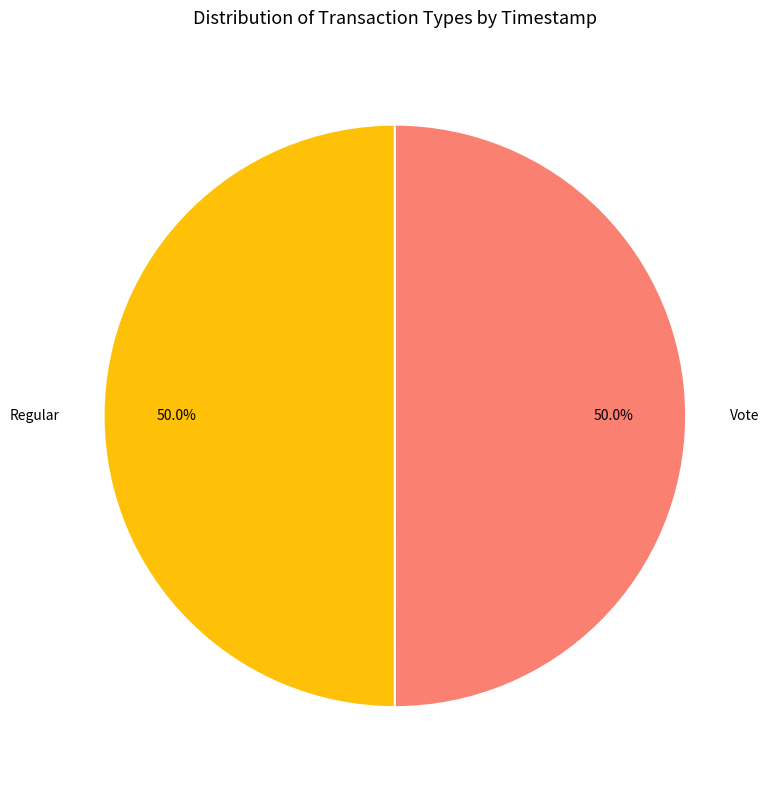

To the nearest percent, what percentage of the pie is Vote?

50%